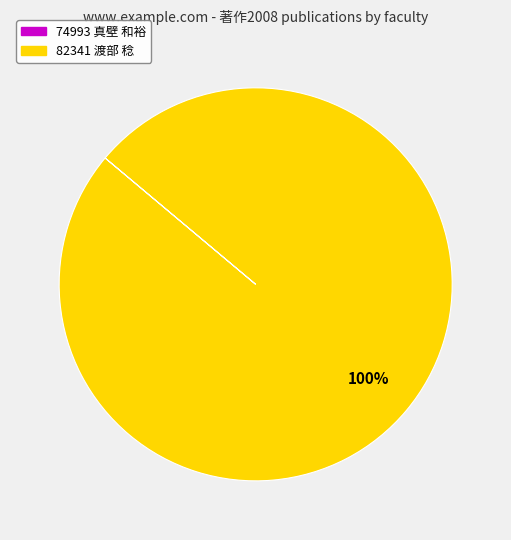

Is there a majority slice in this chart?

Yes